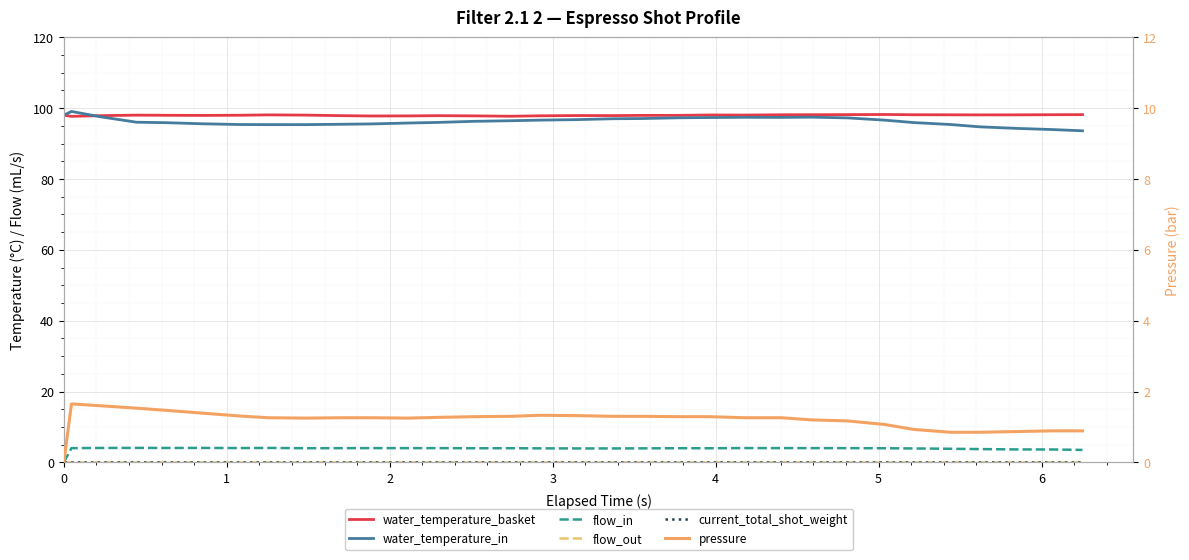

Which series has the largest range (max minus min)?

water_temperature_in